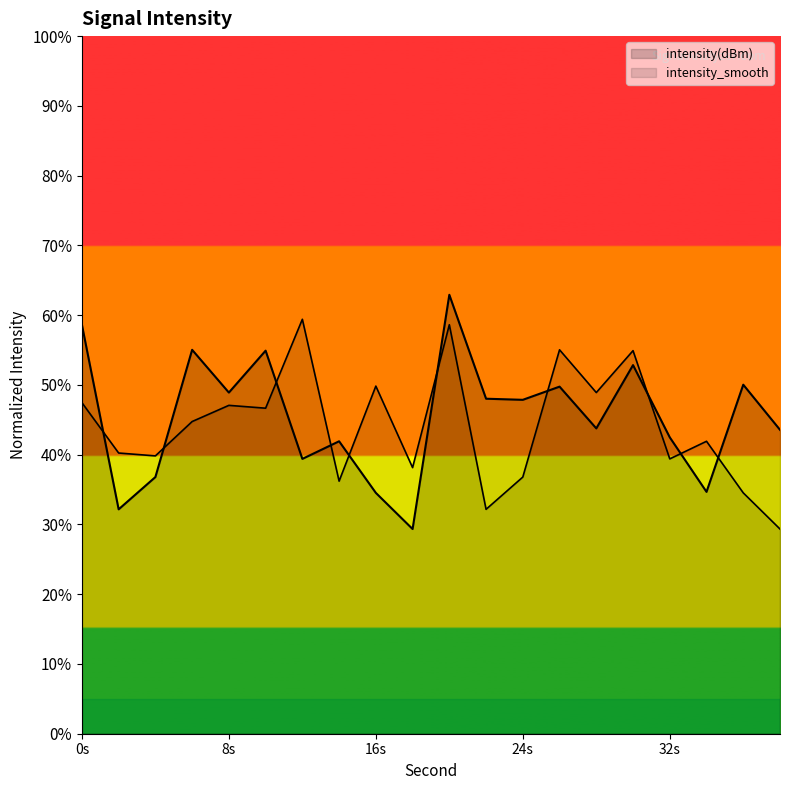

The intensity(dBm) series shows 62.9 at 20. True or false?

True